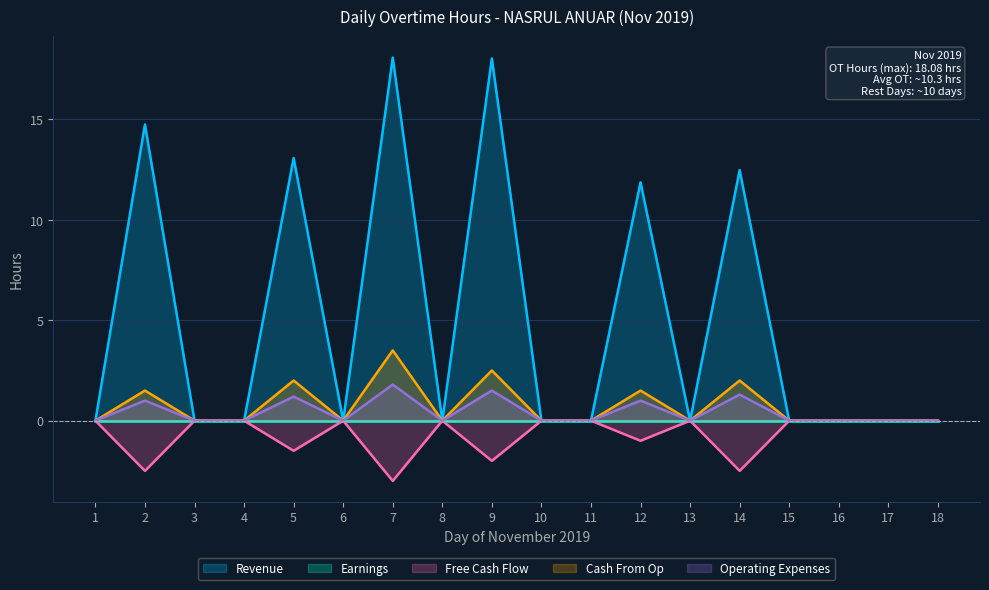

Is the value of Free Cash Flow at 5 greater than the value of Operating Expenses at 9?

No